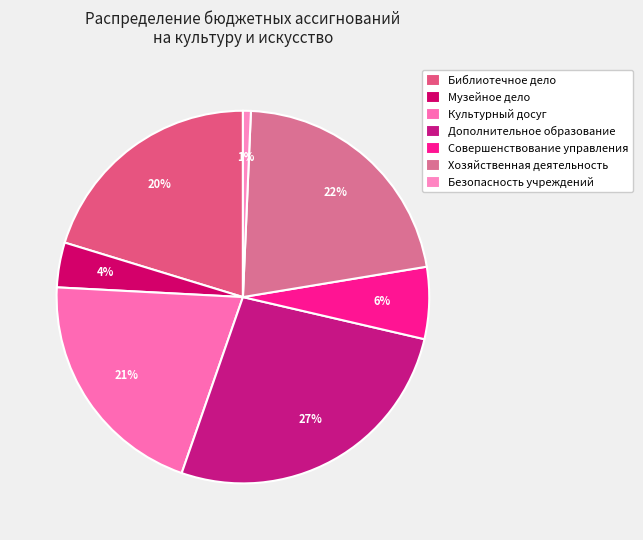

How many slices are in this pie chart?

7